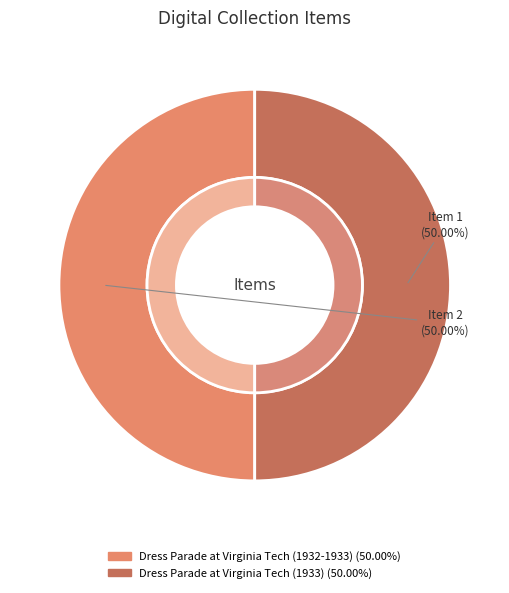

Does Dress Parade at Virginia Tech (1932-1933) account for over 50% of the chart?

Yes